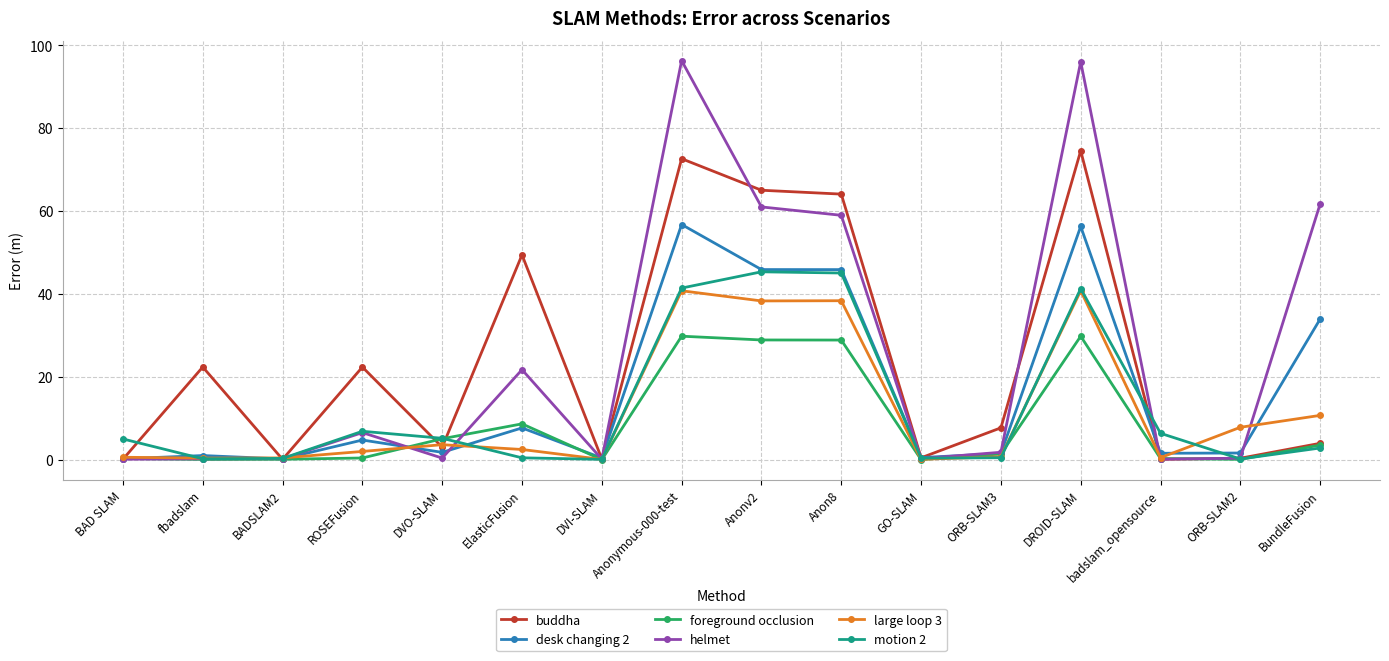

Which series changed the most between BAD SLAM and GO-SLAM?

motion 2